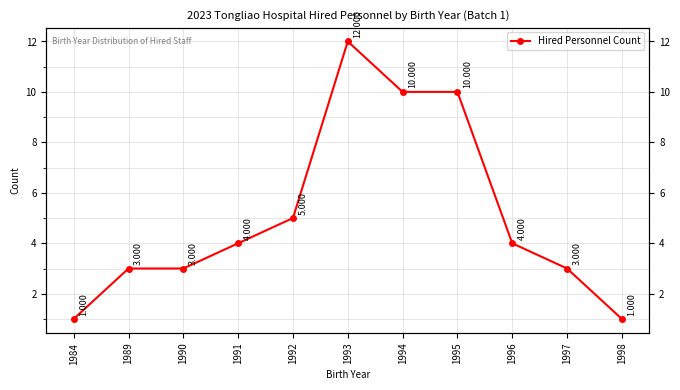

Count the number of categories in the chart.

11